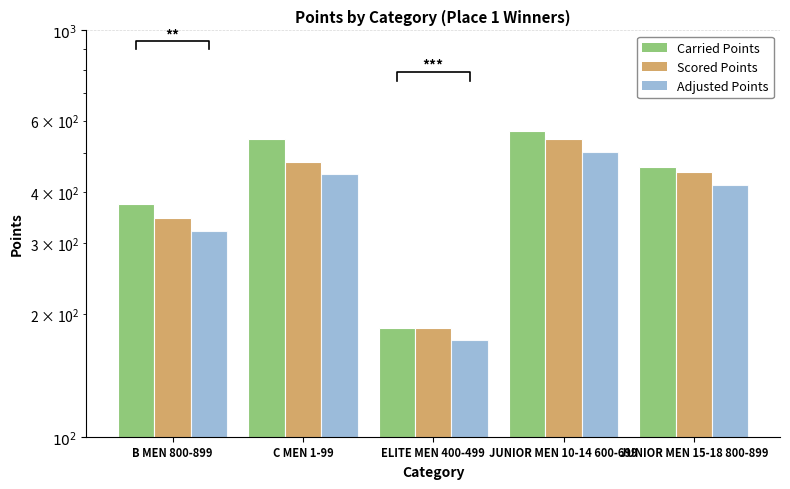

What is the total value across all series at JUNIOR MEN 15-18 800-899?

1325.6